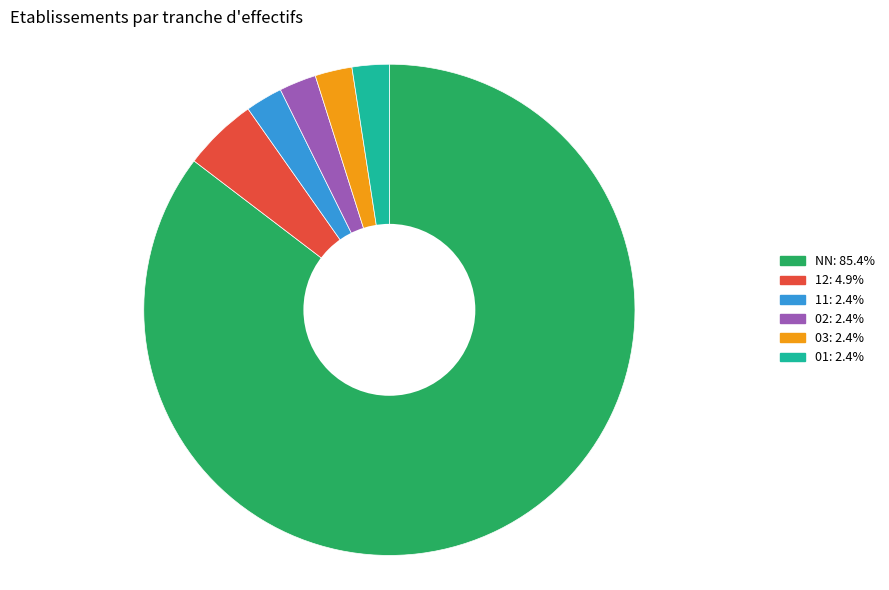

Does any single category account for the majority?

Yes